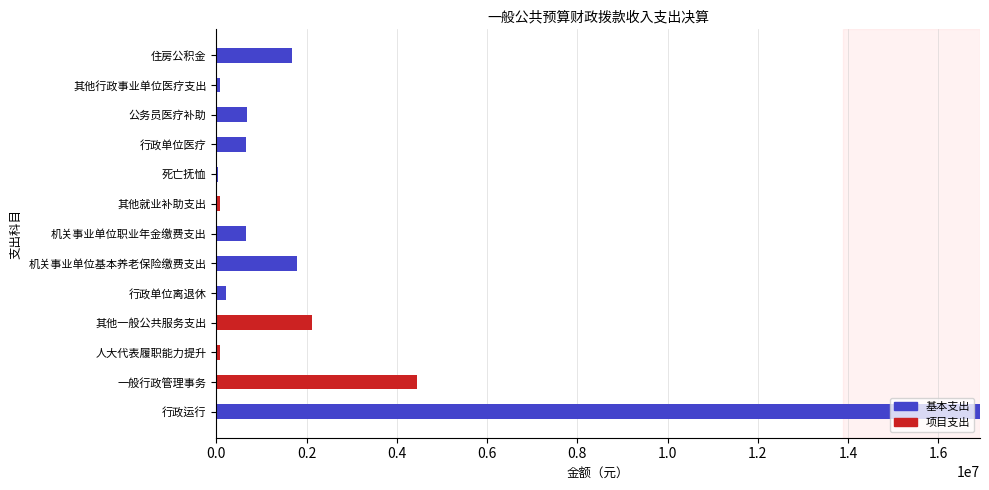

Which category has the highest value in the 基本支出 series?

行政运行